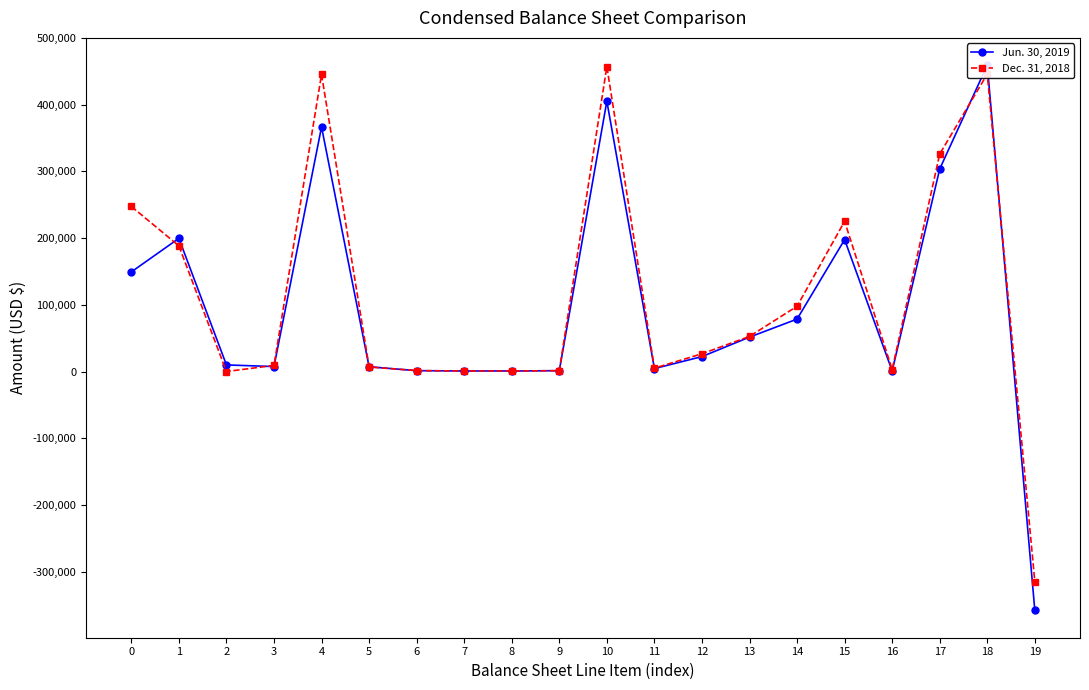

In Jun. 30, 2019, how many points are lower than both neighbors (excluding endpoints)?

4